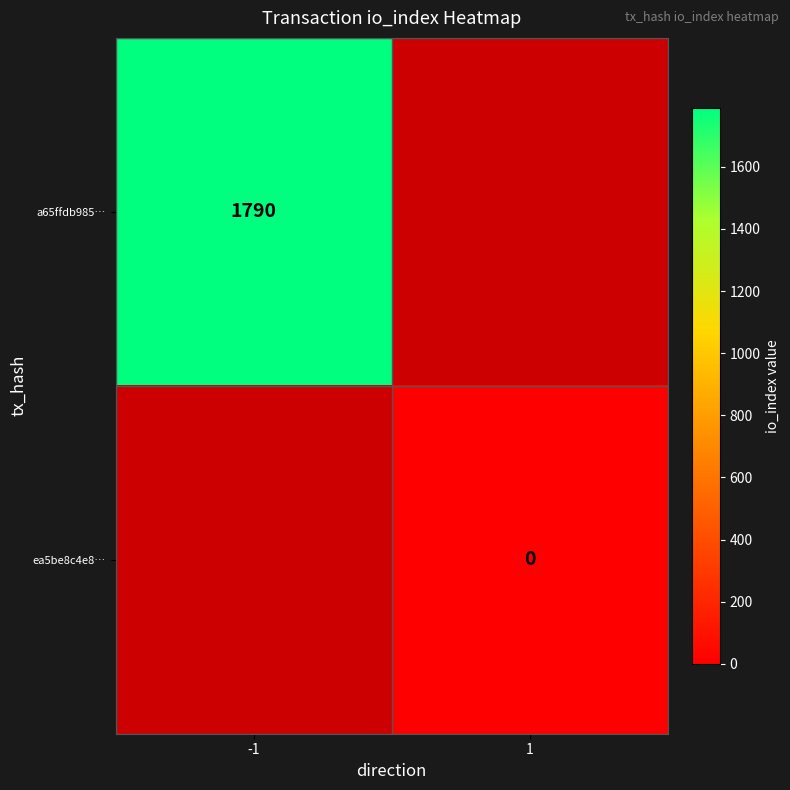

At how many categories does at least one series exceed 599?

1